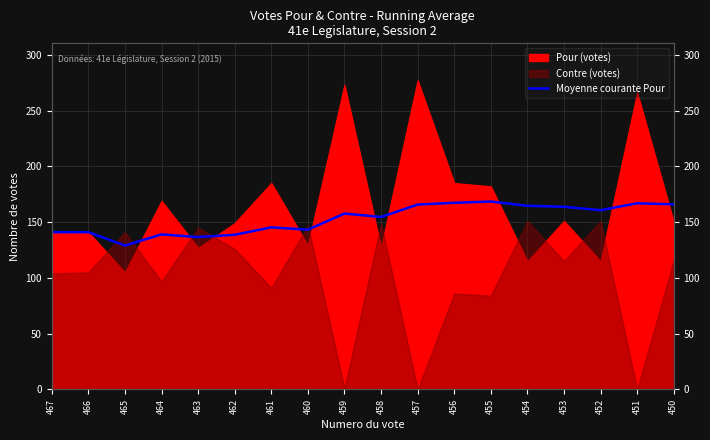

What is the ratio of the value at 466 to the value at 465?

1.1